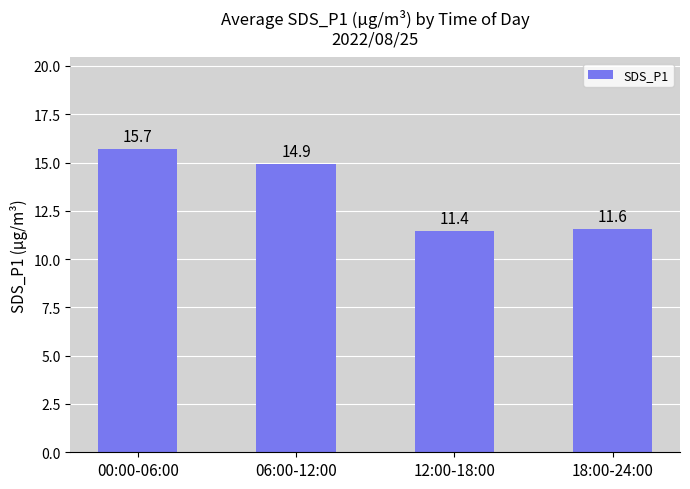

Rank the categories by value from lowest to highest.

12:00-18:00, 18:00-24:00, 06:00-12:00, 00:00-06:00